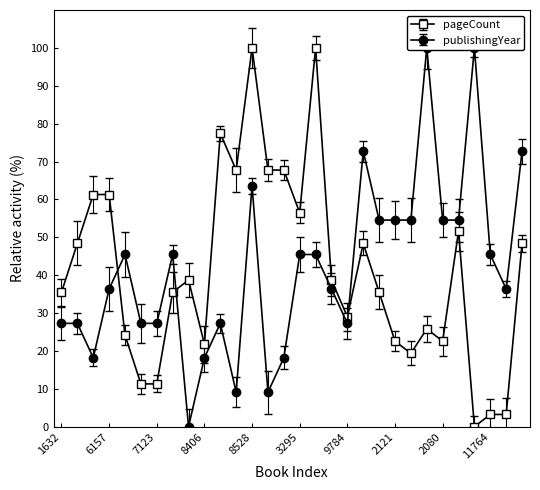

How many data points in publishingYear are above 45?

15